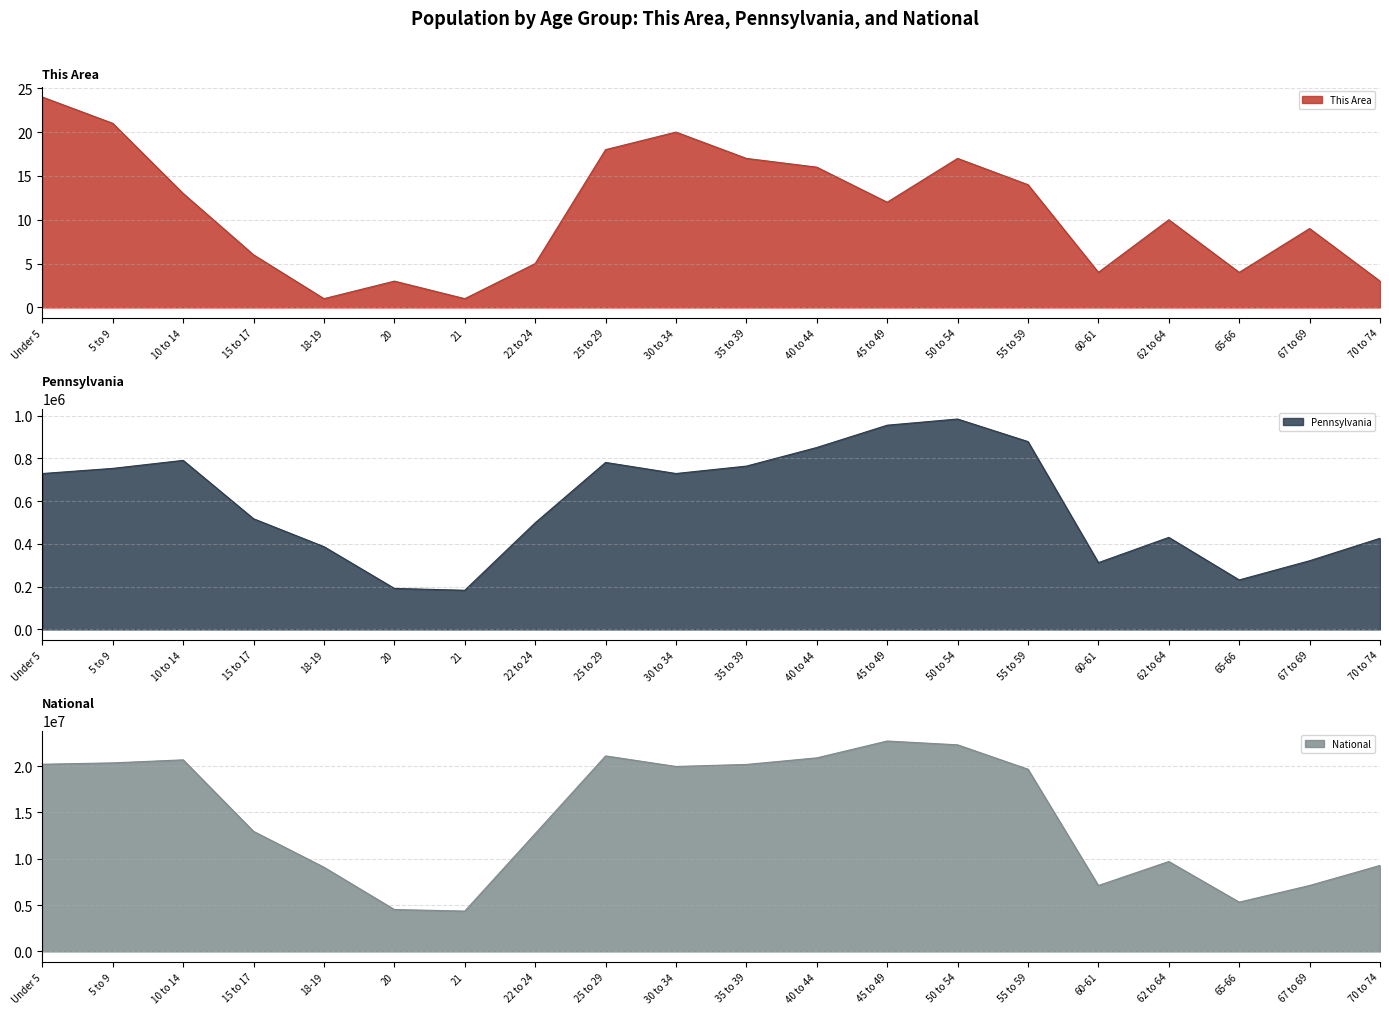

Which series has the largest total across all categories?

National